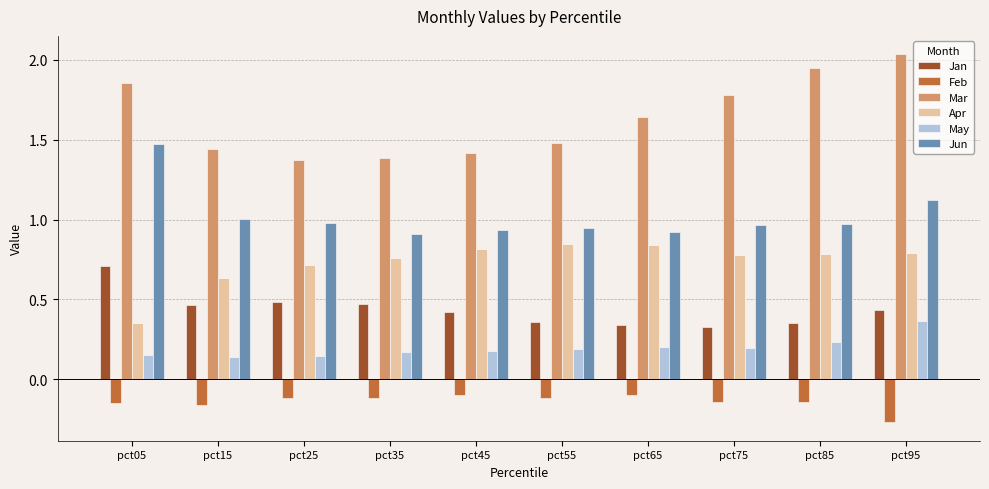

How many bars are there in each group?

6